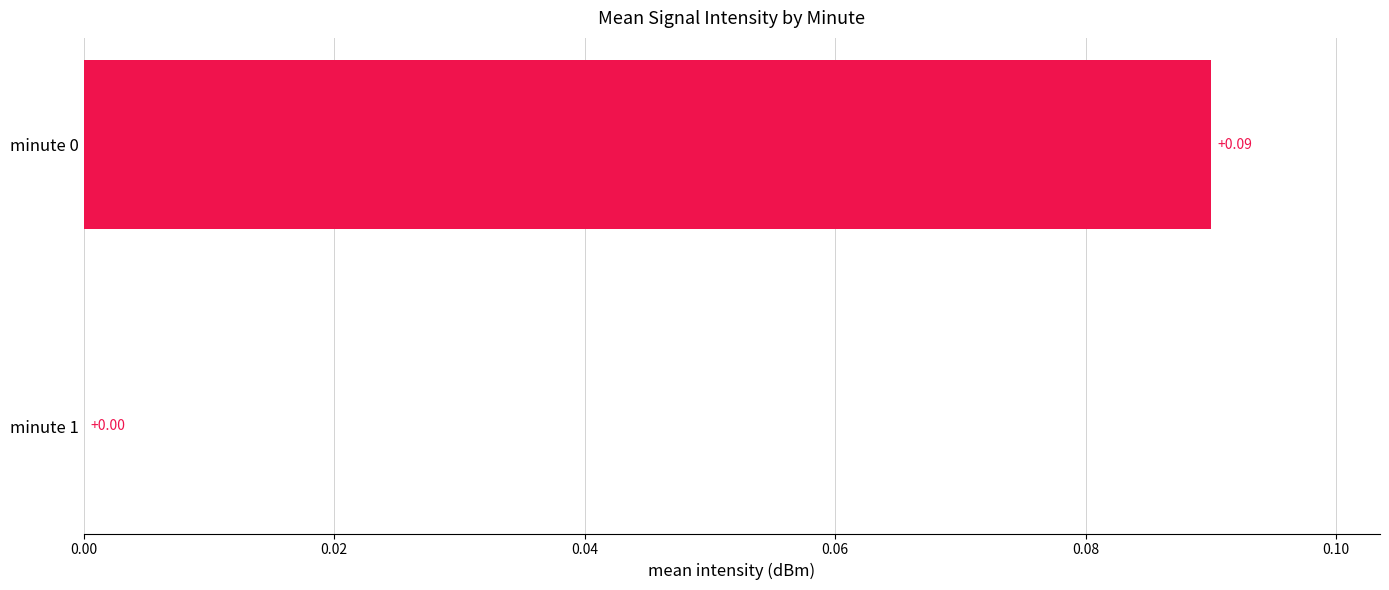

Which has a higher value, minute 0 or minute 1?

minute 0